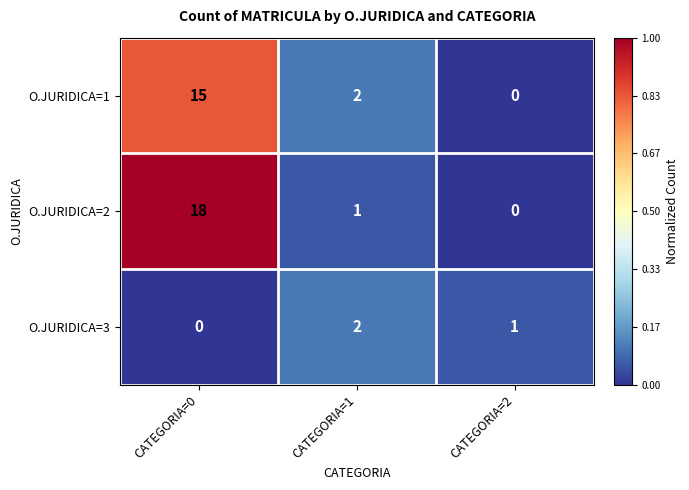

Which series changed the most between CATEGORIA=1 and CATEGORIA=2?

O.JURIDICA=1